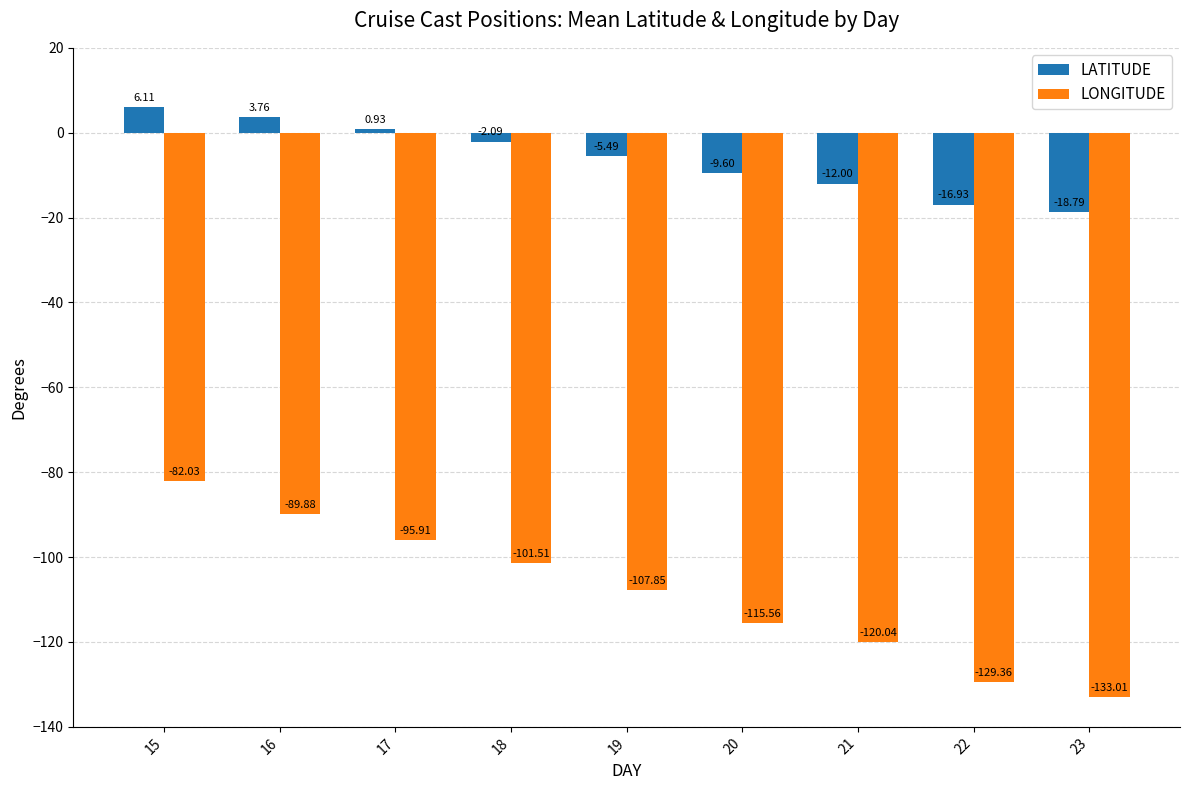

At which category is the sum across all series the highest?

15